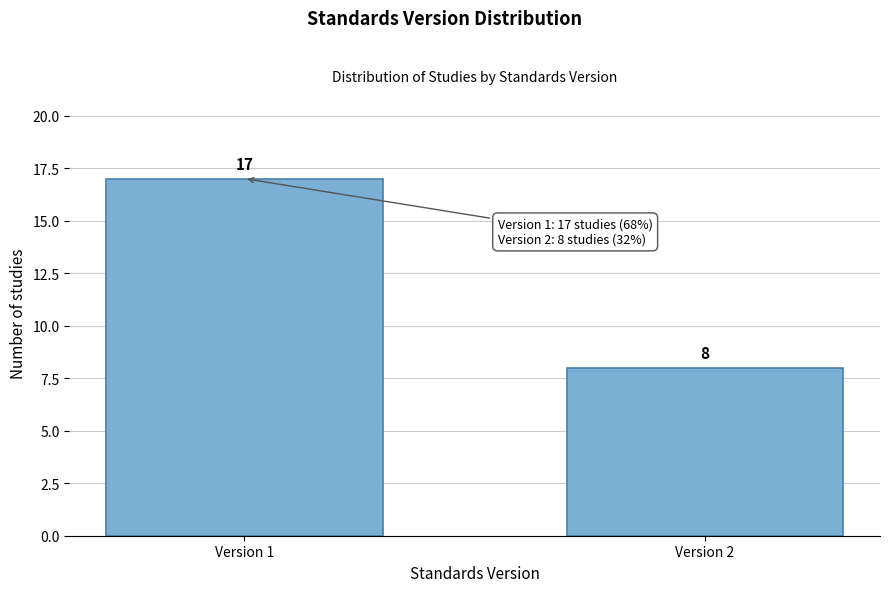

Reading left to right, what are all the values shown in this chart?

17	8